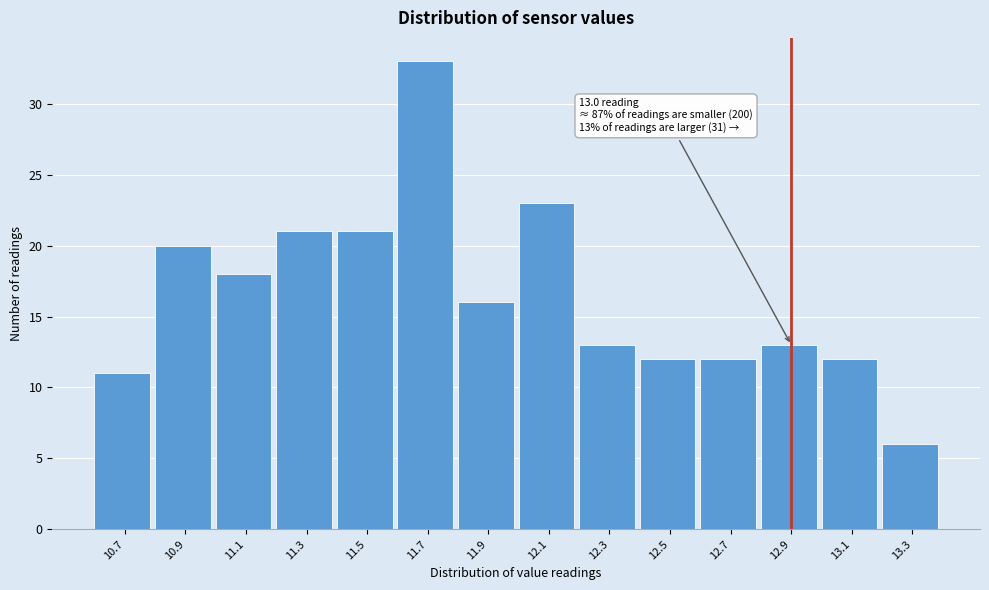

Reading left to right, transcribe all the data shown in this chart.

10.7=11	10.9=20	11.1=18	11.3=21	11.5=21	11.7=33	11.9=16	12.1=23	12.3=13	12.5=12	12.7=12	12.9=13	13.1=12	13.3=6